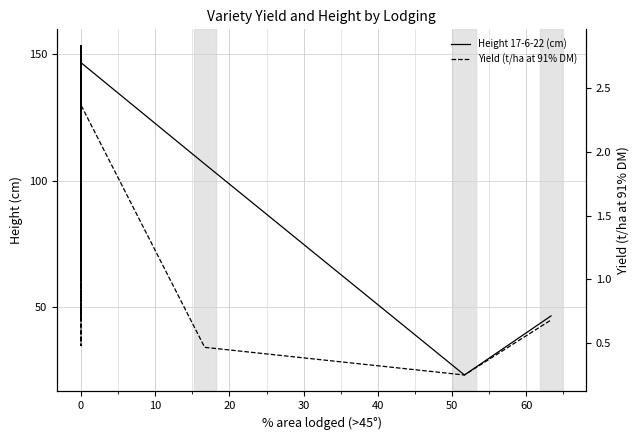

How many data points in Height 17-6-22 (cm) are less than 130?

20